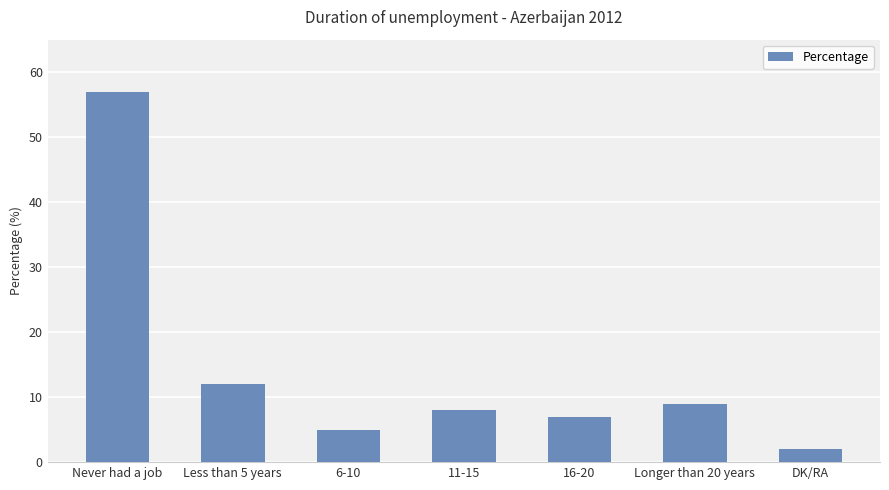

What is the ratio of the value at 6-10 to the value at 16-20?

0.7